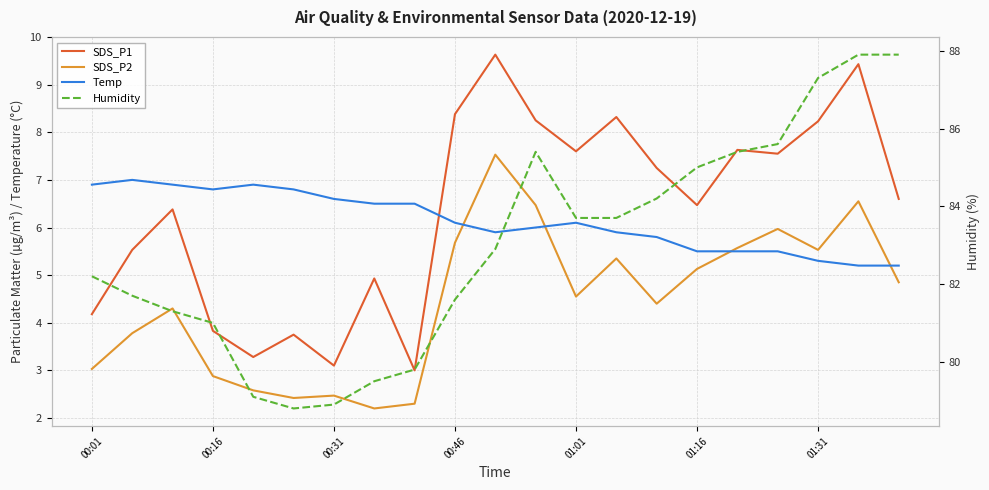

How many categories are shown in the chart?

21